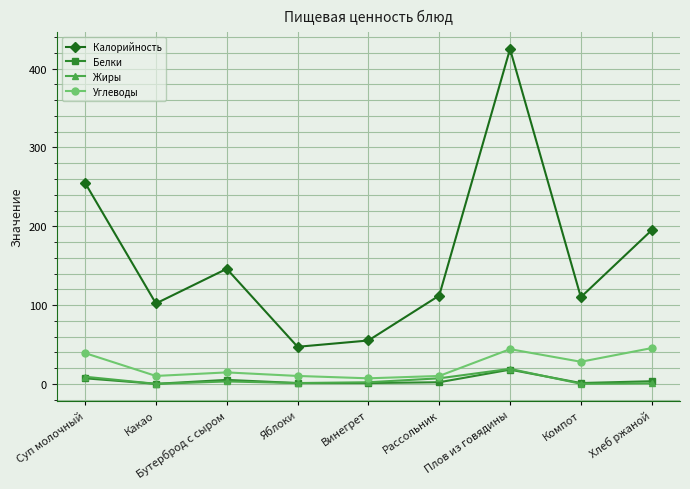

How many lines are shown in the chart?

4